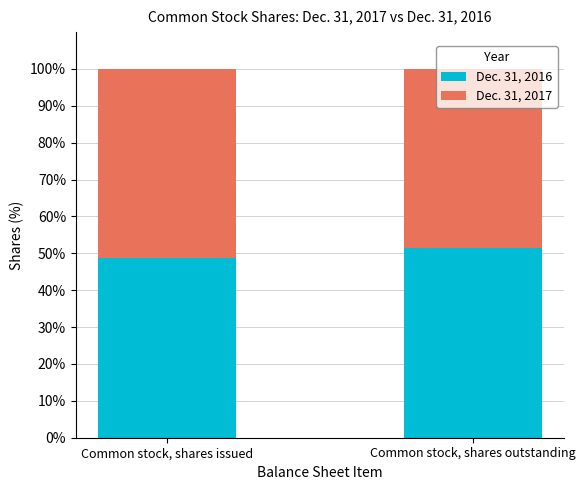

What are all the series names shown in the legend?

Dec. 31, 2016, Dec. 31, 2017